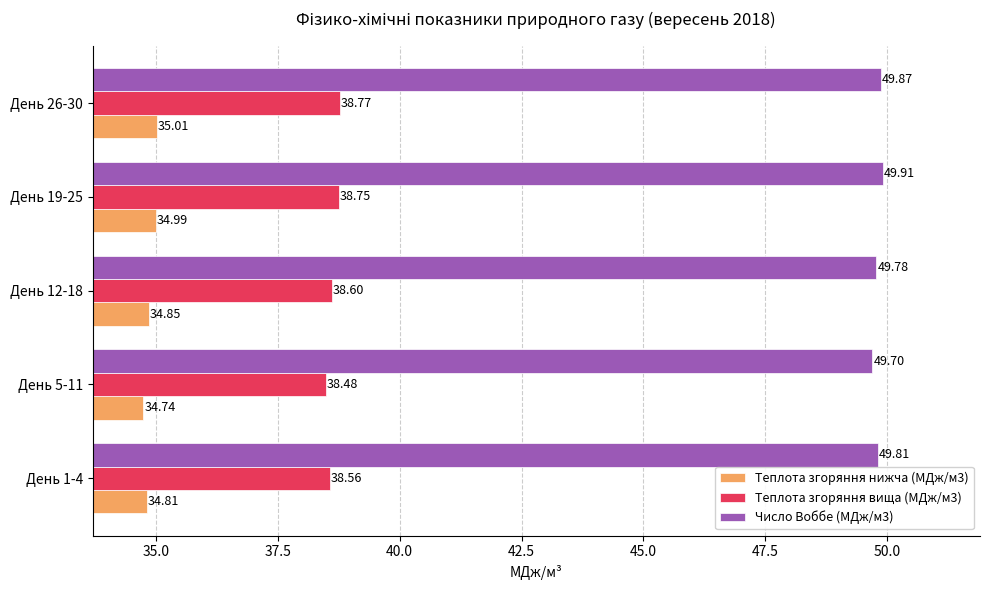

Rank the series at День 19-25 from lowest to highest value.

Теплота згоряння нижча (МДж/м3), Теплота згоряння вища (МДж/м3), Число Воббе (МДж/м3)